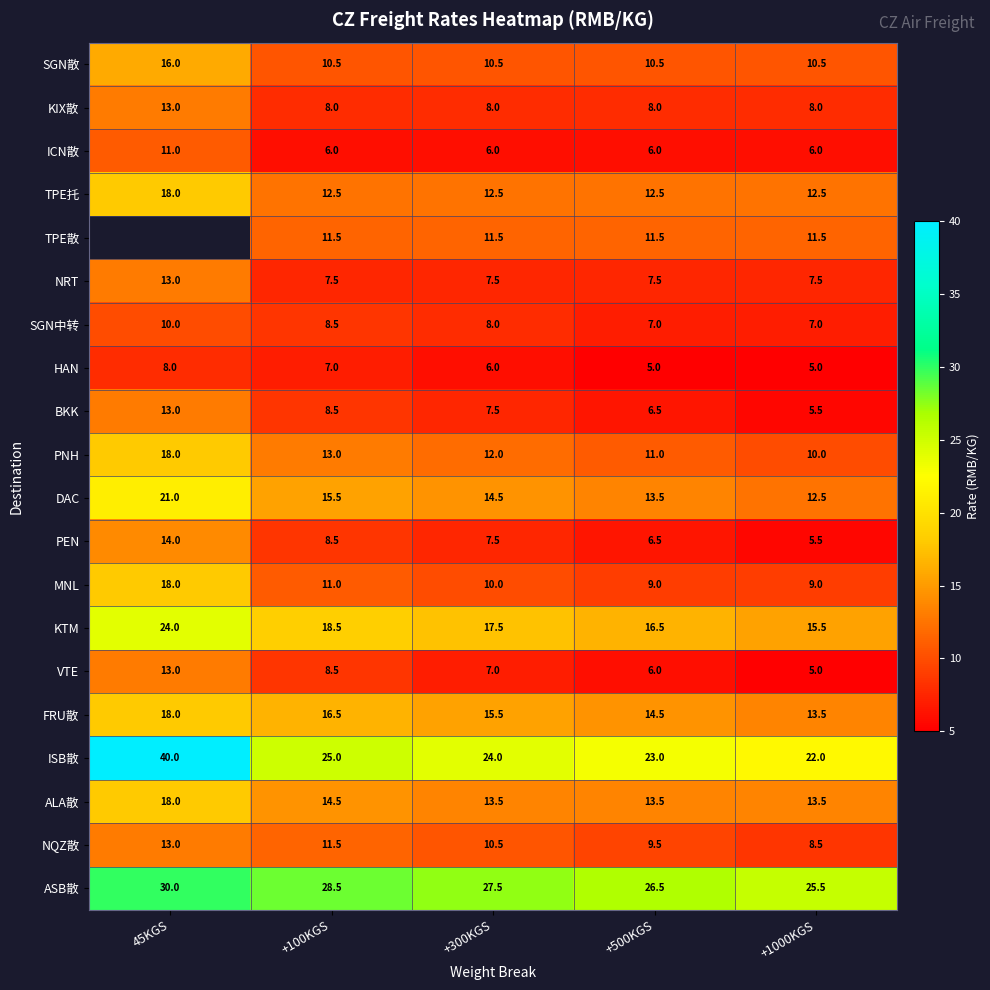

What is the total value across all series at +300KGS?

237.0